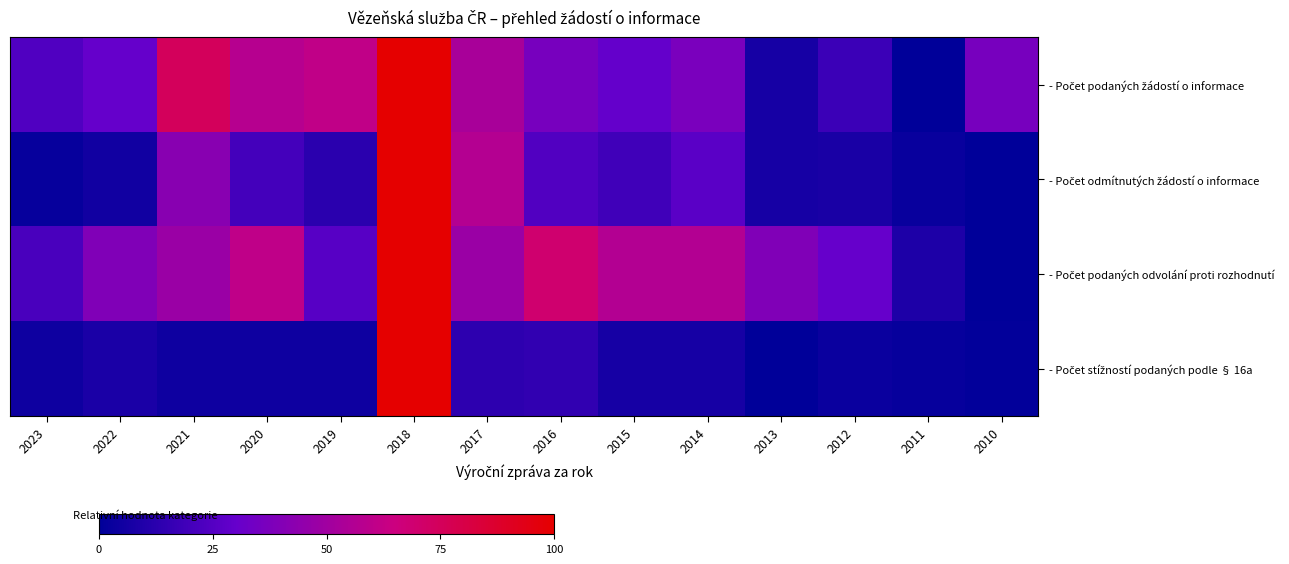

Which series has the largest range (max minus min)?

- Počet podaných žádostí o informace